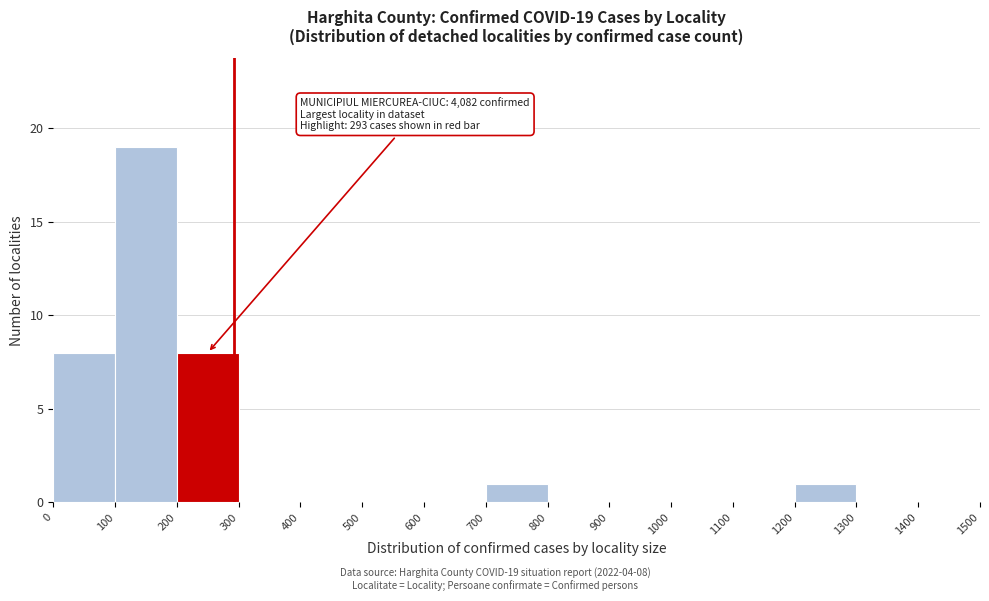

Over which range of the x-axis is the bar tallest?

100 to 200